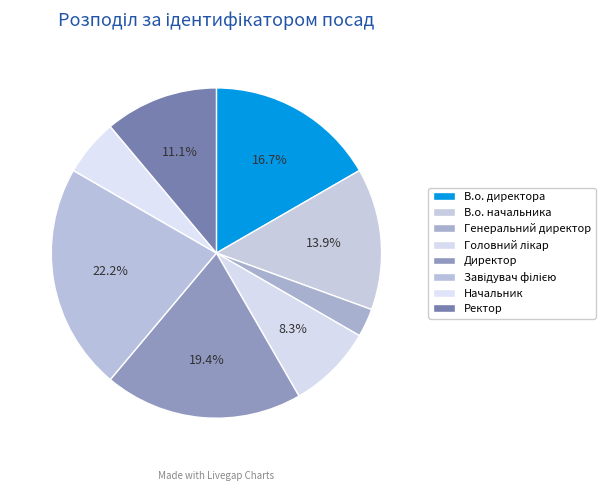

How many slices are in this pie chart?

8